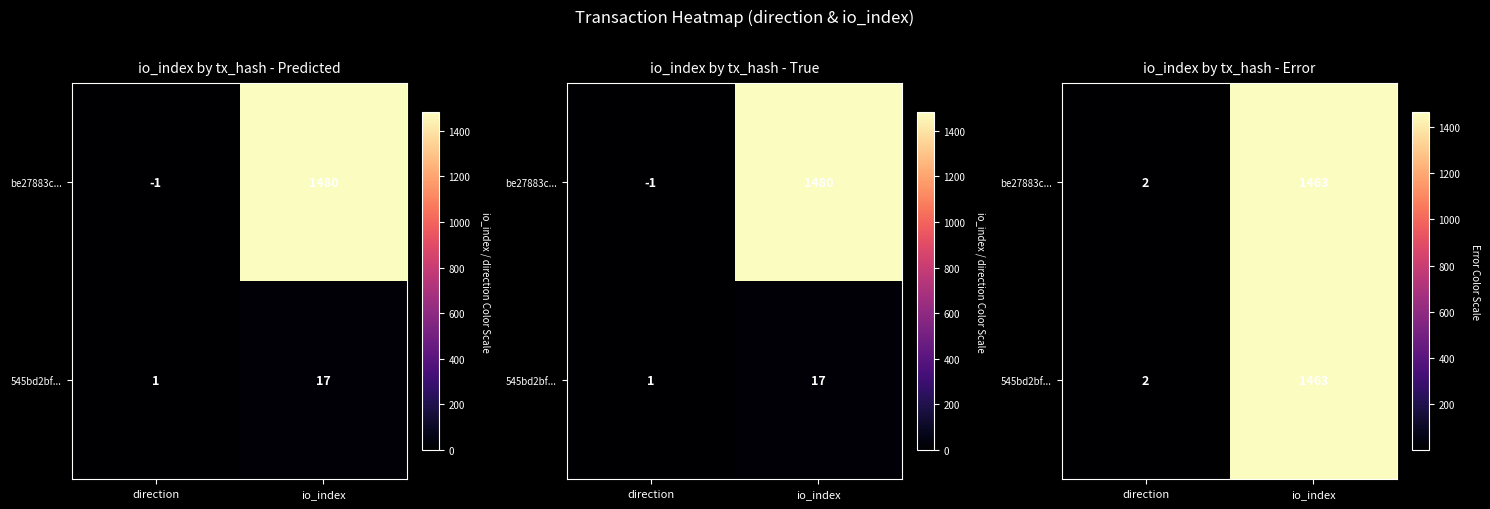

The be27883c... series shows 1 at direction. True or false?

False